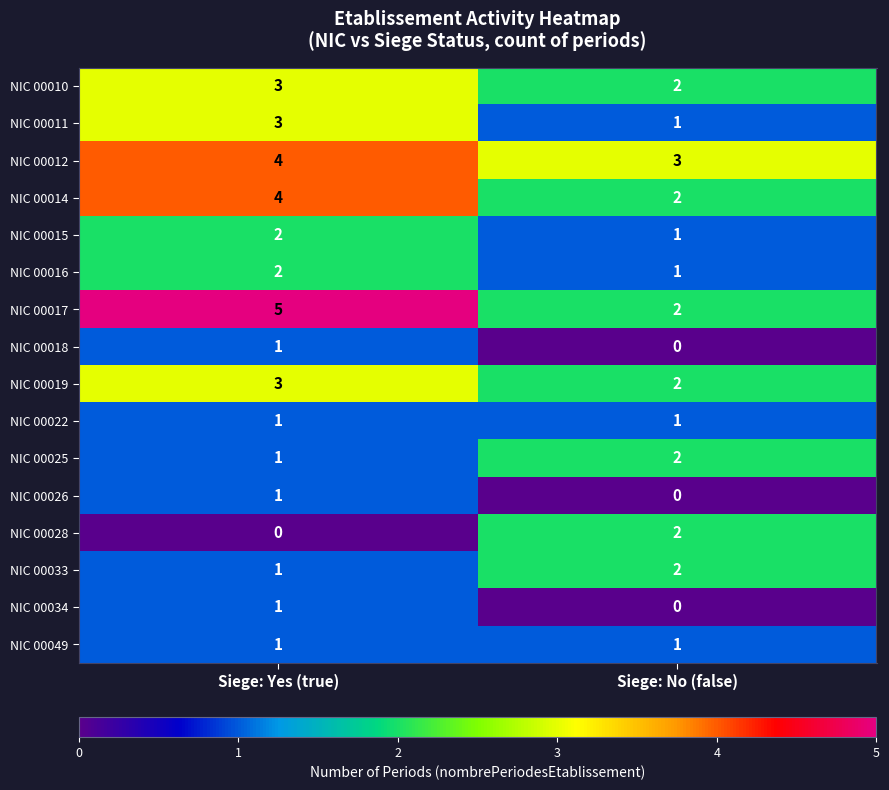

What is the total value across all series at Siege: No (false)?

22